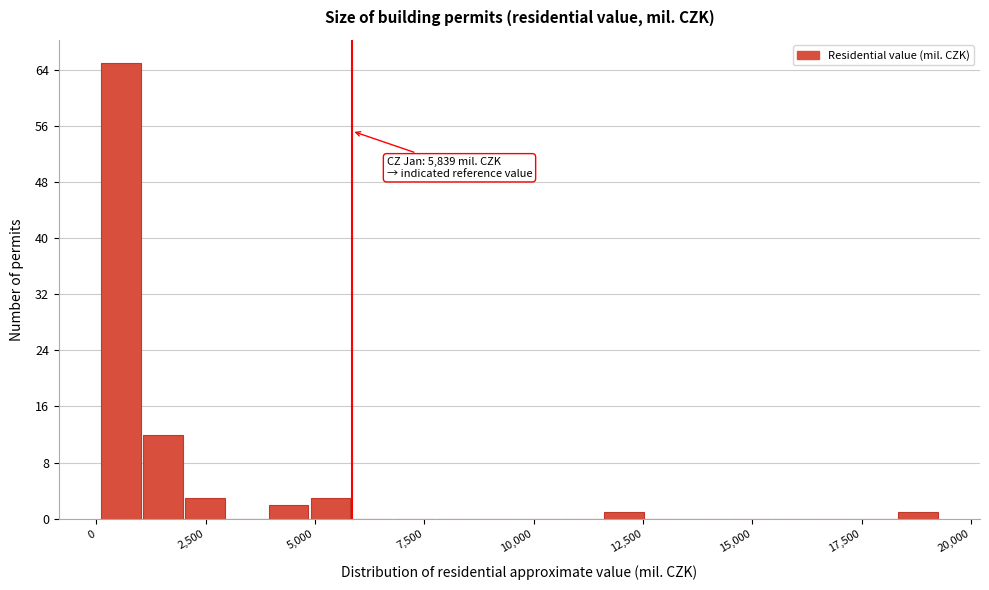

Read against the x-axis, roughly where is the centre of the tallest bar?

500